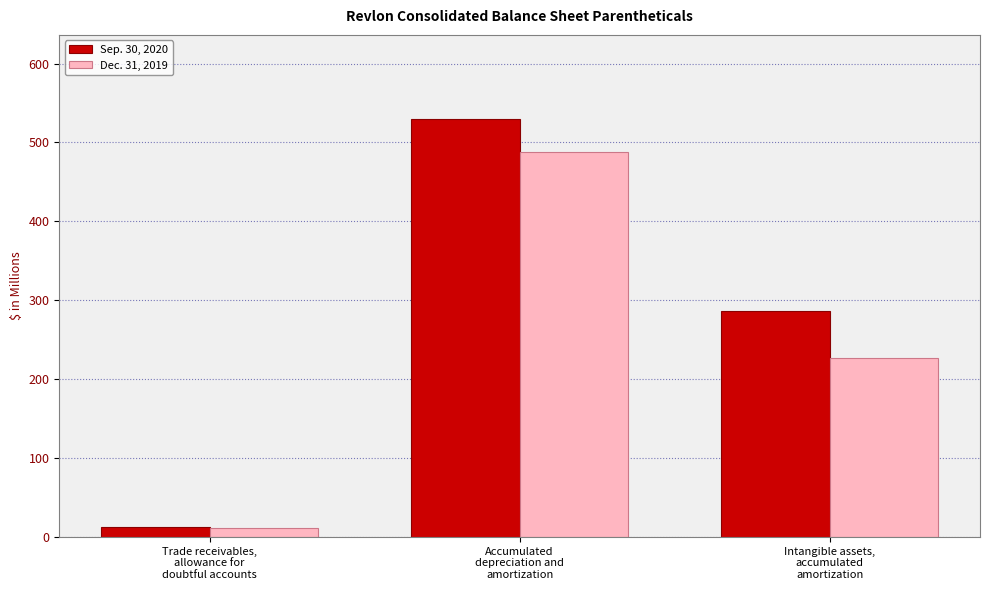

List the series in order of their overall mean, highest first.

Sep. 30, 2020, Dec. 31, 2019